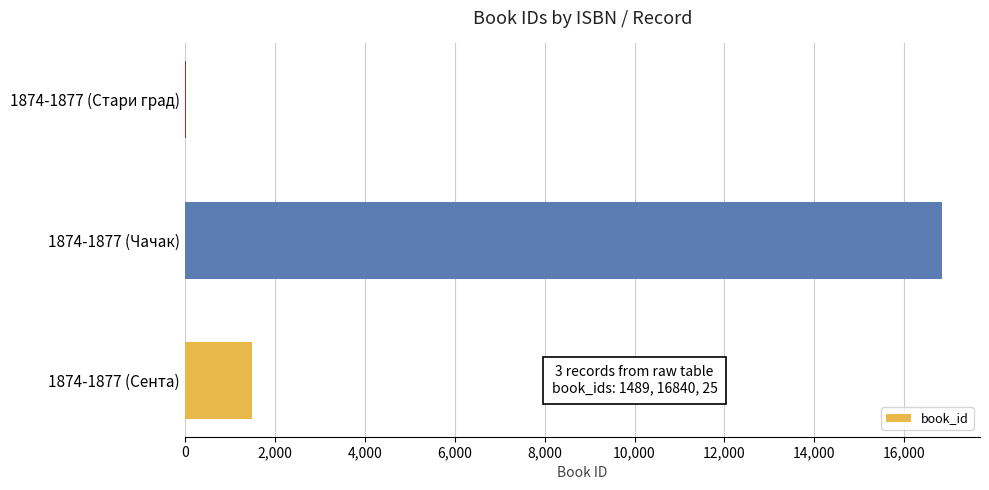

Reading top to bottom, list all the values displayed in this chart.

1874-1877 (Стари град)=25	1874-1877 (Чачак)=16840	1874-1877 (Сента)=1489